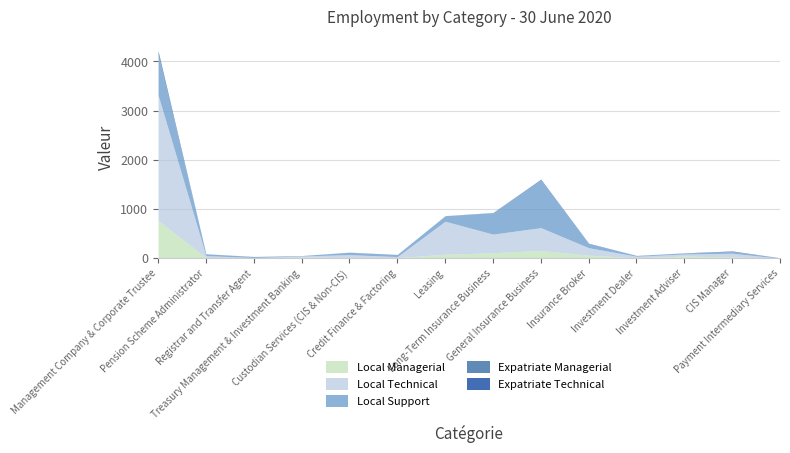

At which category does Local Support reach its first local peak?

Custodian Services (CIS & Non-CIS)